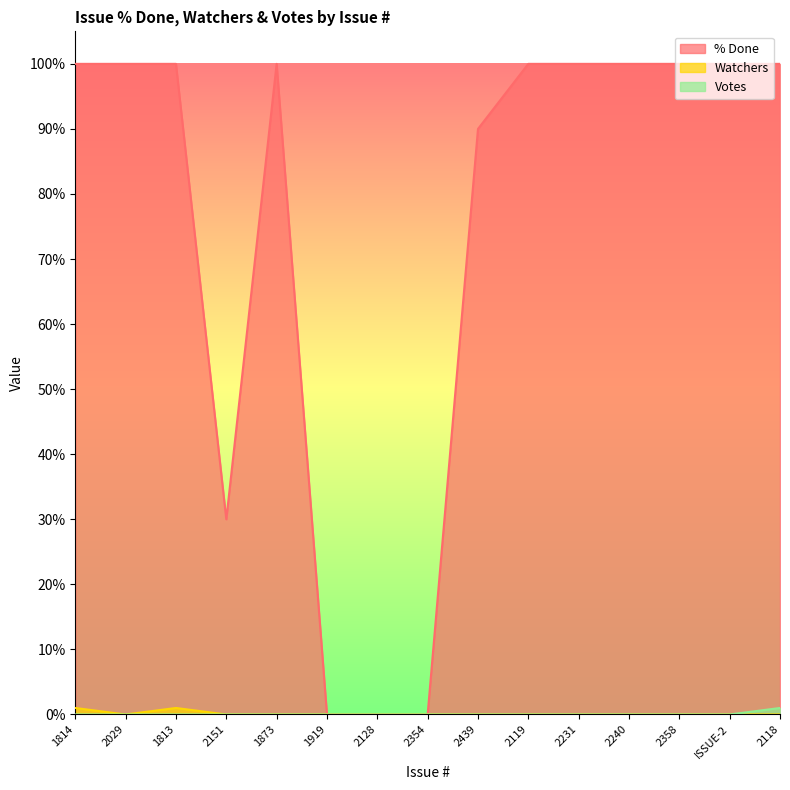

What is the total value across all series at 2029?

100